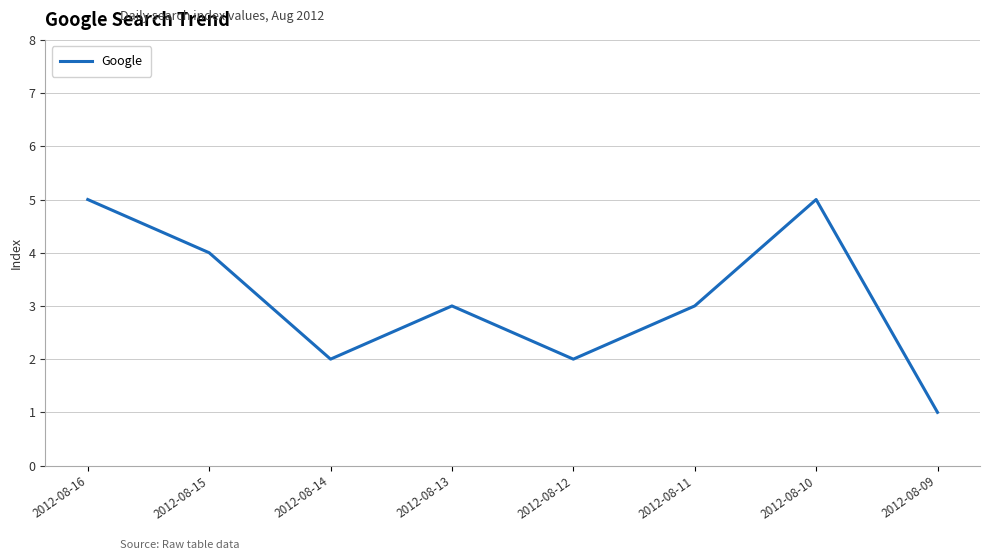

At which category does the data reach its first local peak?

2012-08-13